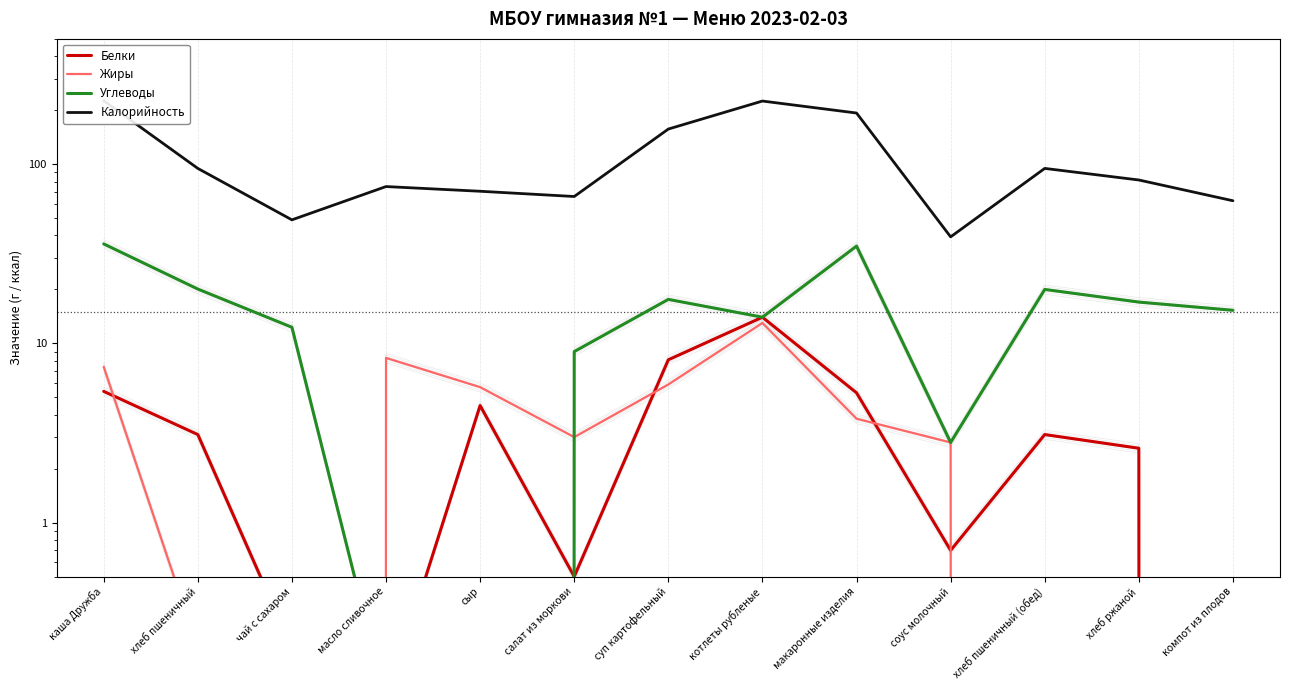

What are all the series names shown in the legend?

Белки, Жиры, Углеводы, Калорийность